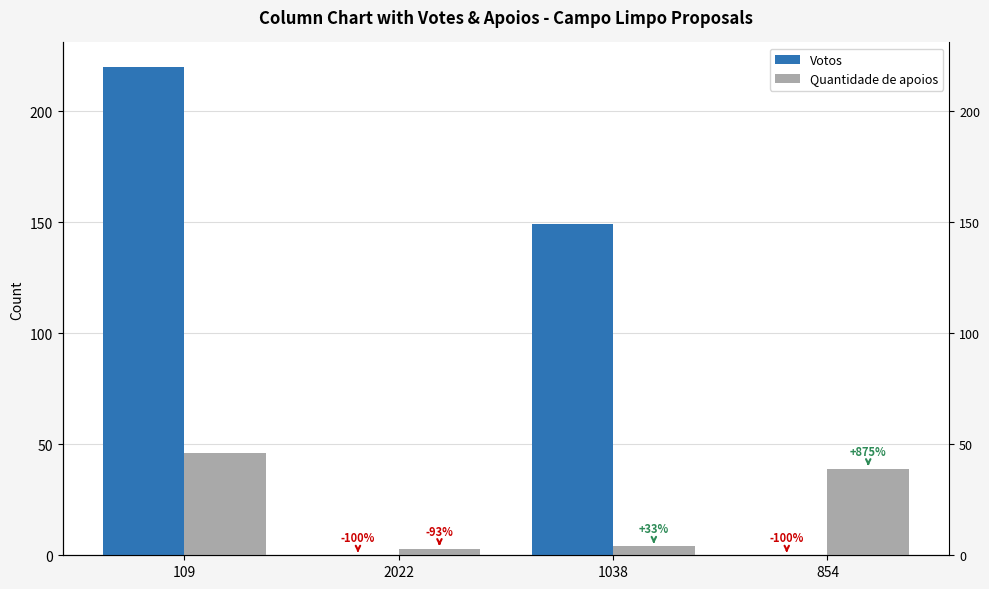

Reading right to left, what are all the values shown in this chart?

Votos: 0	149	0	220
Quantidade de apoios: 39	4	3	46